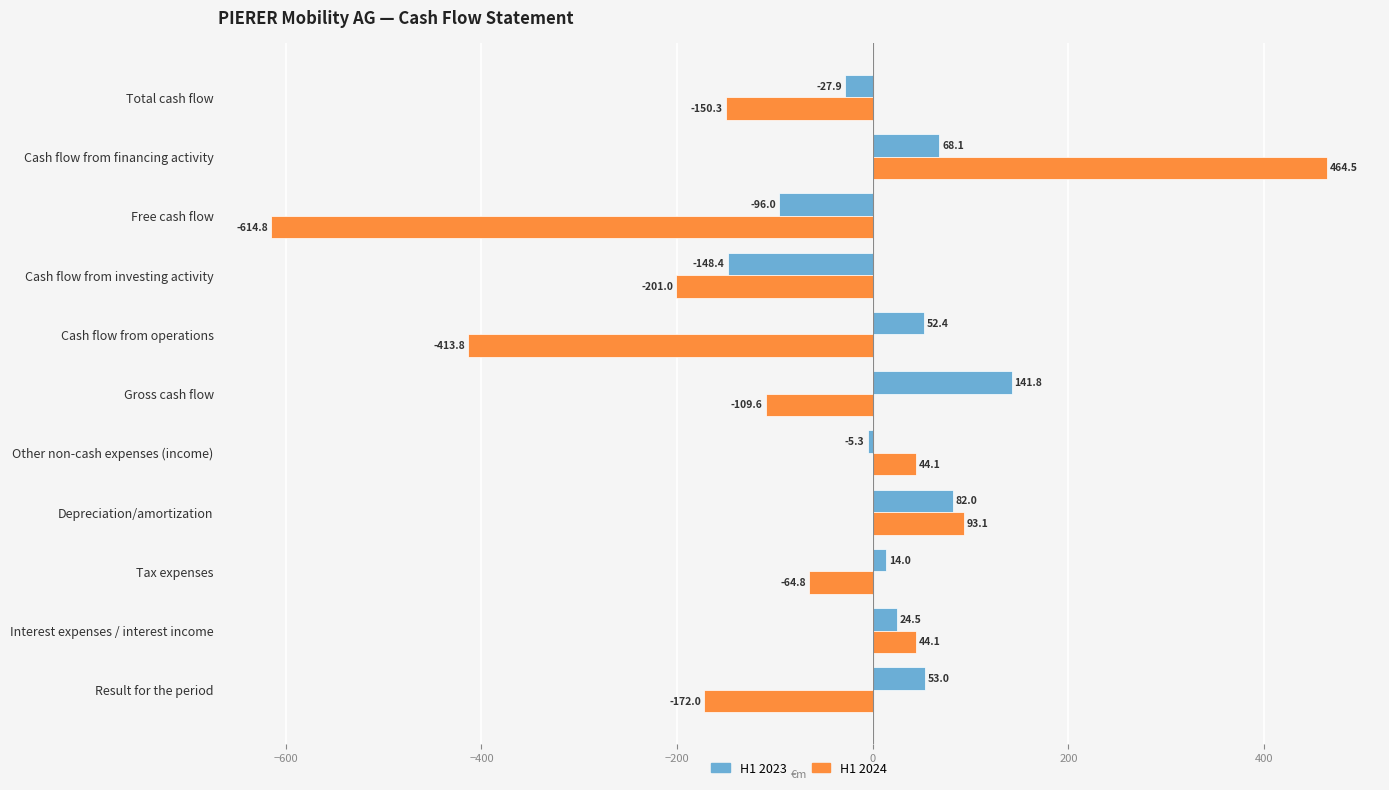

Rank the series by their maximum value, from lowest to highest.

H1 2023, H1 2024